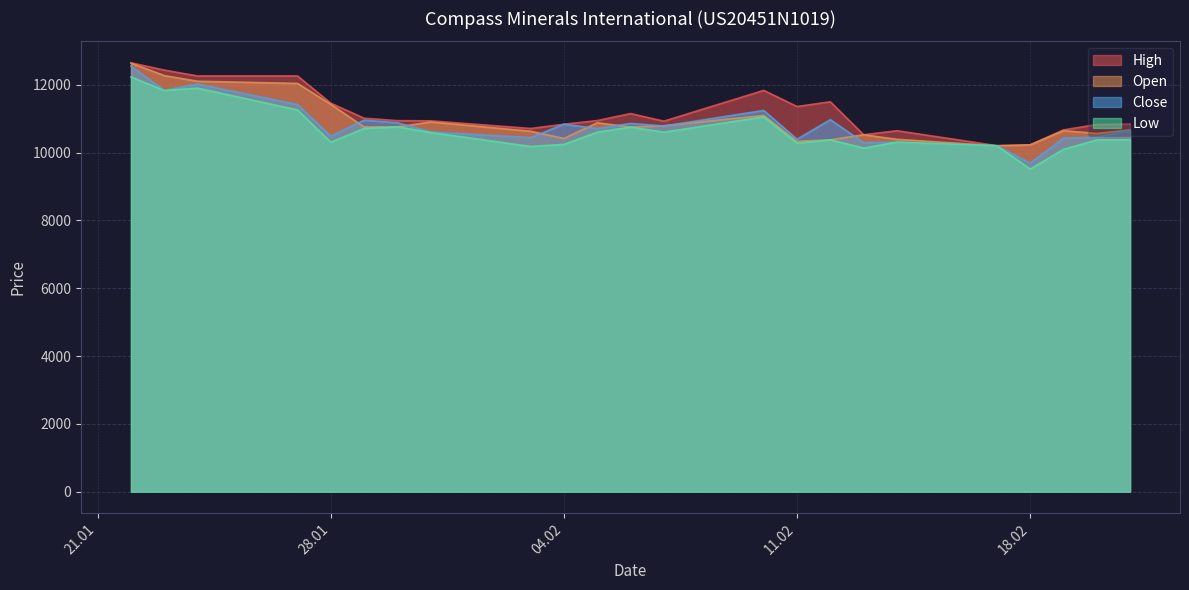

What is the maximum value for Open?

12637